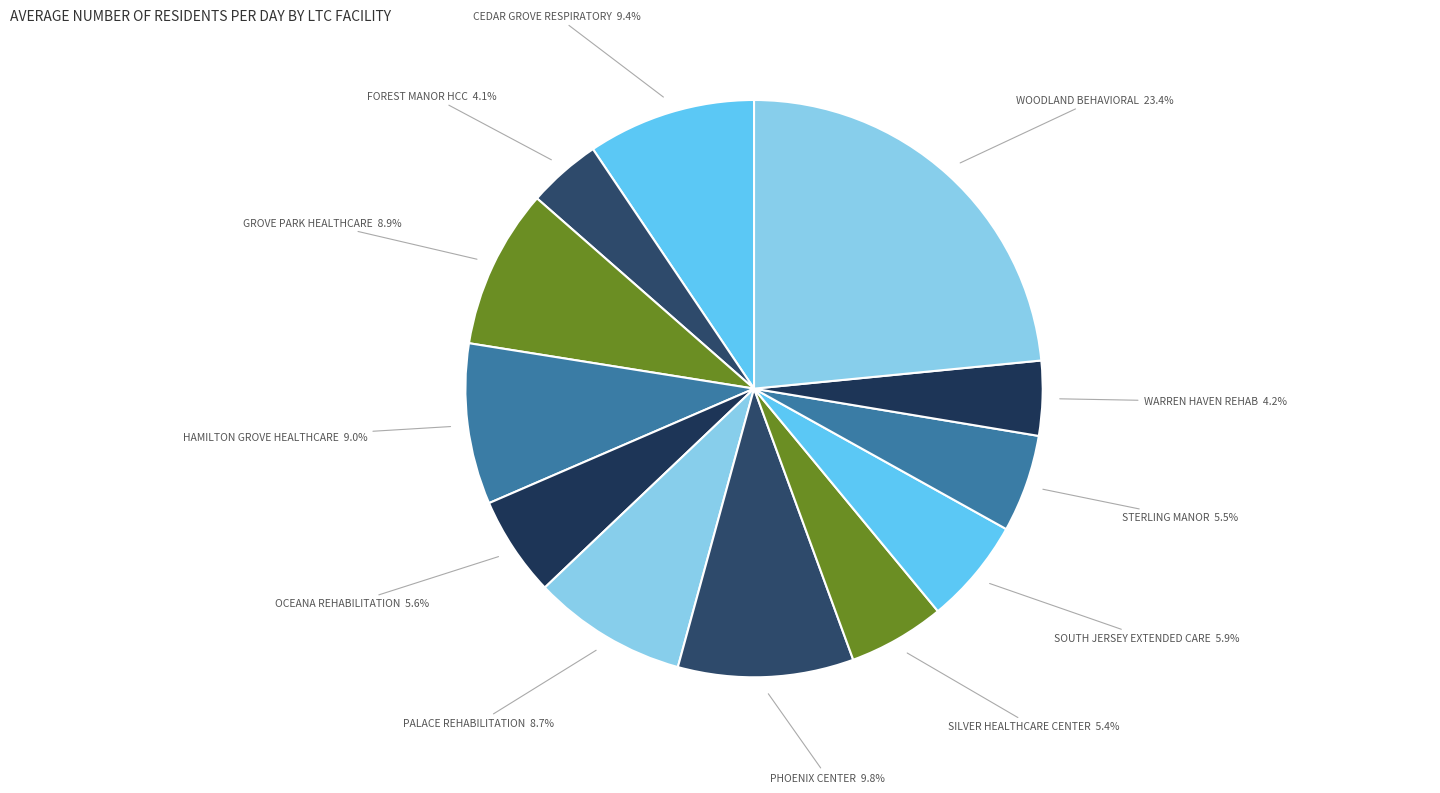

Which slice is the largest?

WOODLAND BEHAVIORAL